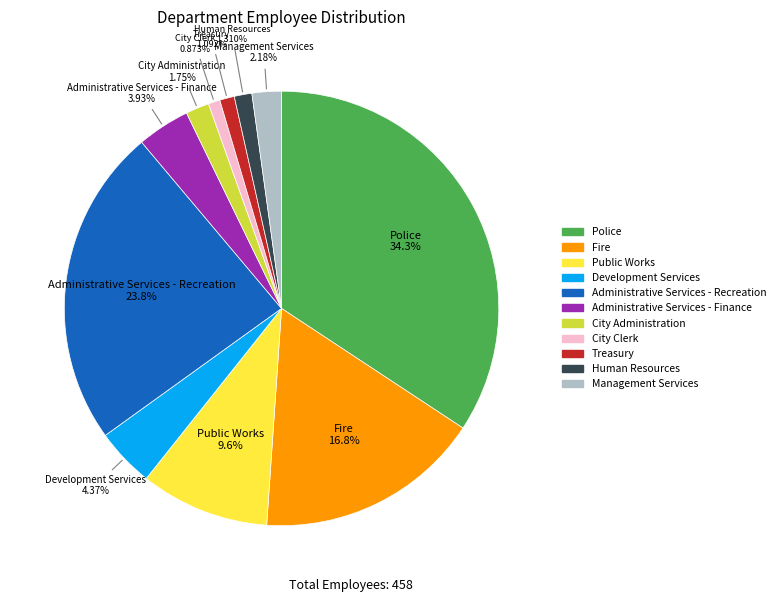

What percentage is the City Clerk slice, to the nearest percent?

1%